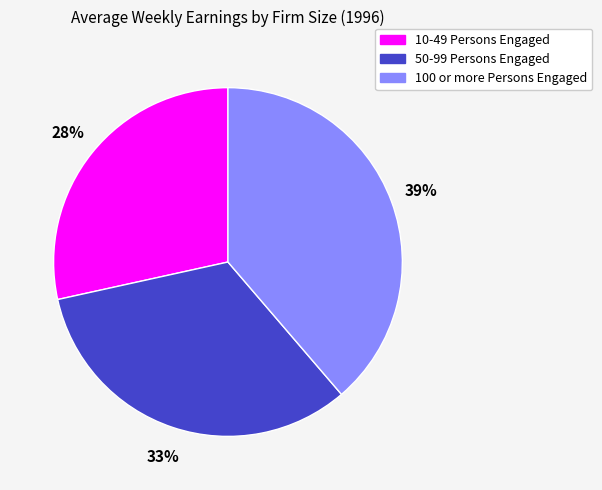

Rank the categories by value from lowest to highest.

10-49 Persons Engaged, 50-99 Persons Engaged, 100 or more Persons Engaged